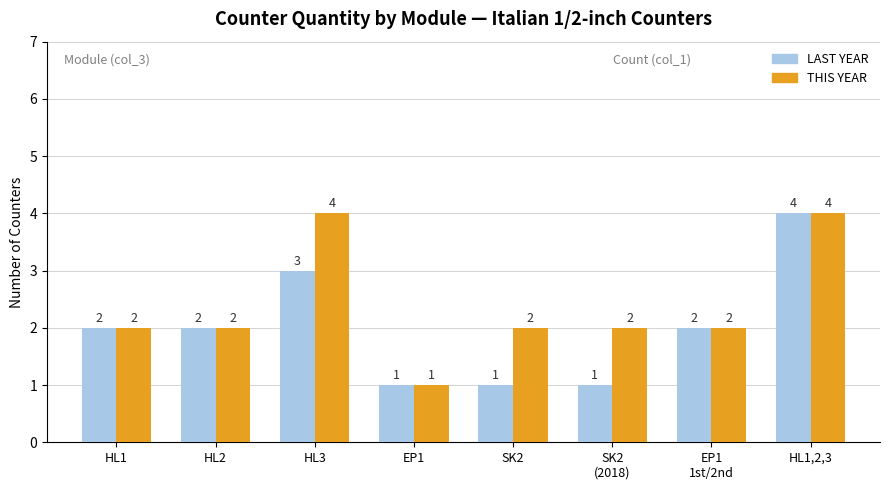

What is the value of the THIS YEAR bar at the 3rd from the left?

4